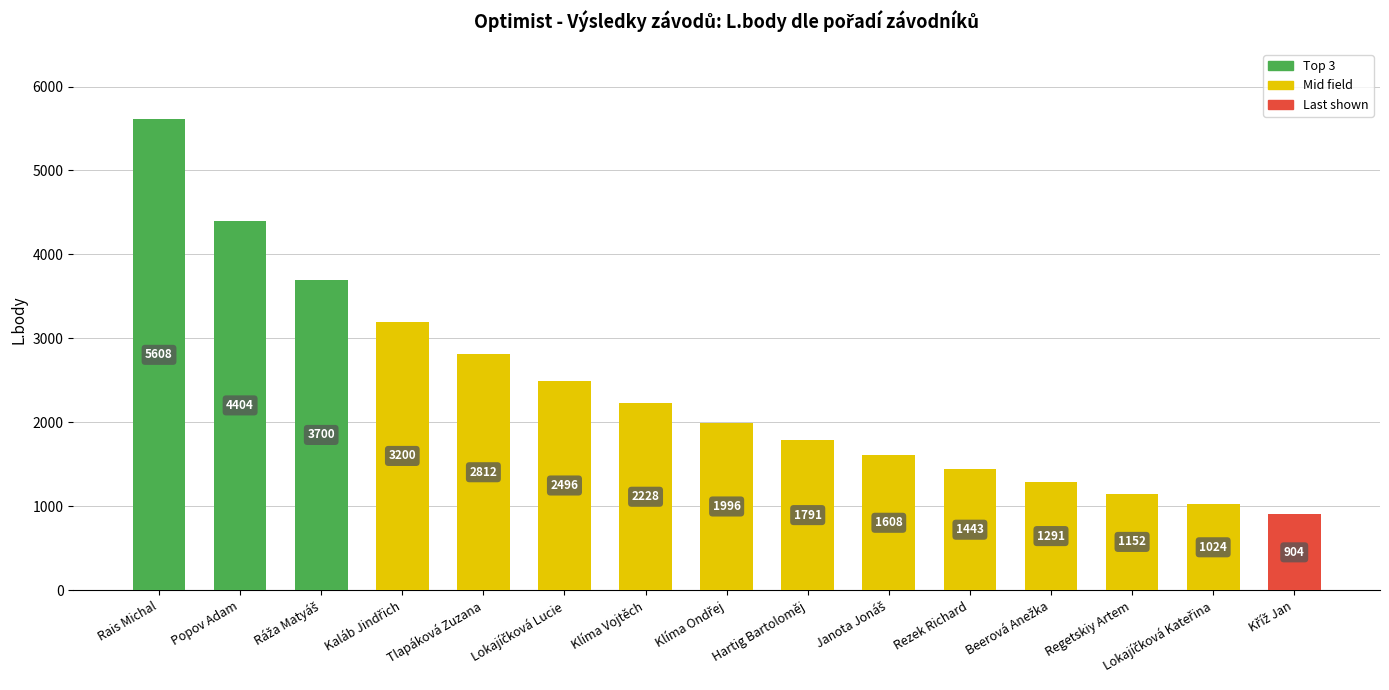

What position from the left is Regetskiy Artem?

13